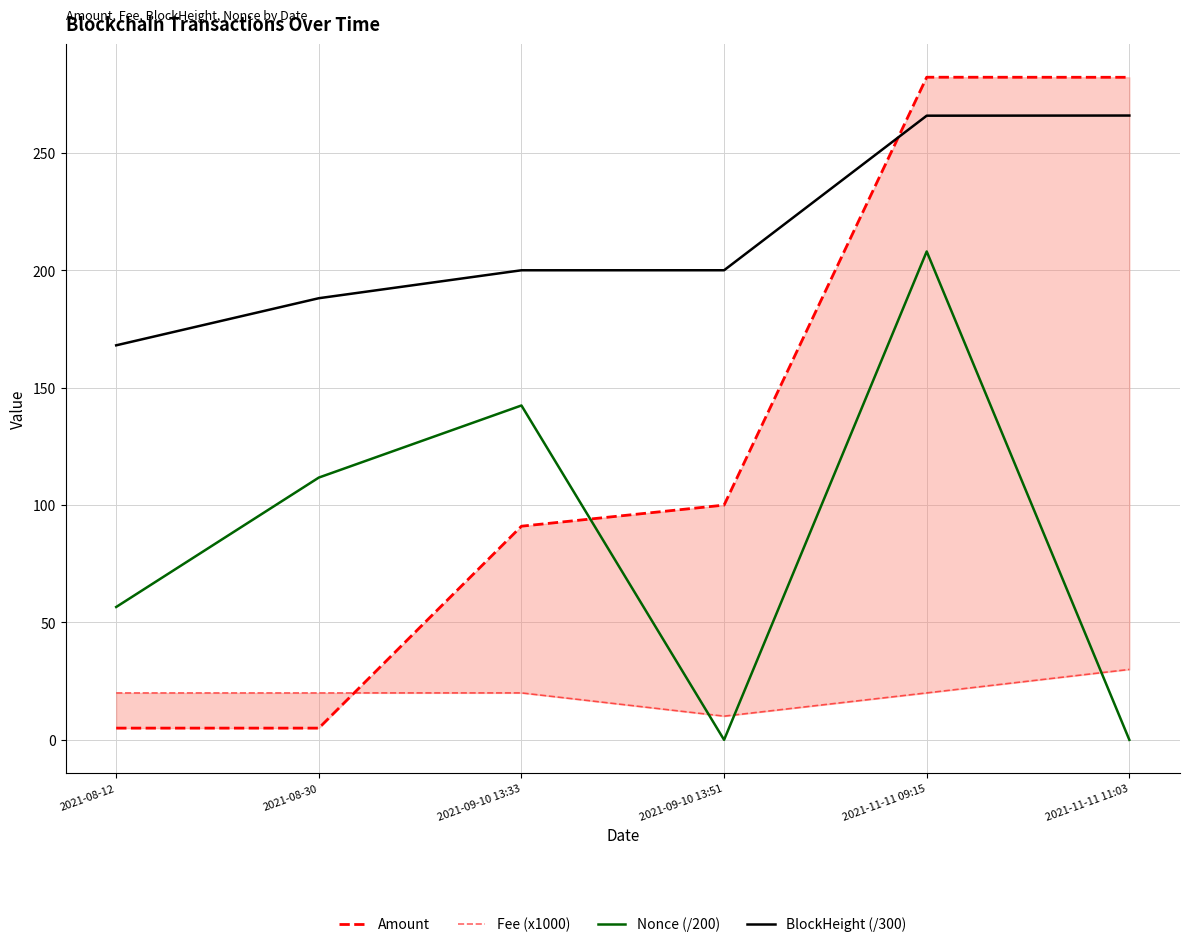

What are all the series names shown in the legend?

Amount, Fee (x1000), Nonce (/200), BlockHeight (/300)